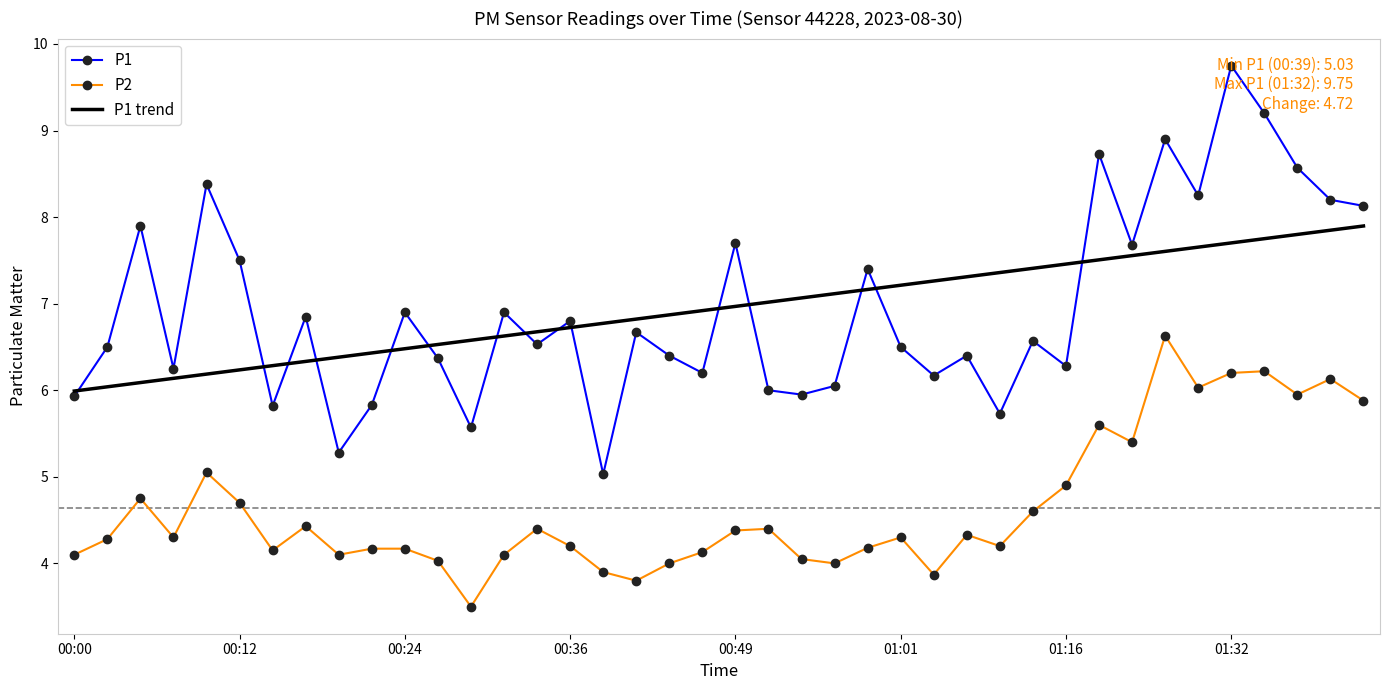

How many interior local peaks does the P1 series have?

14